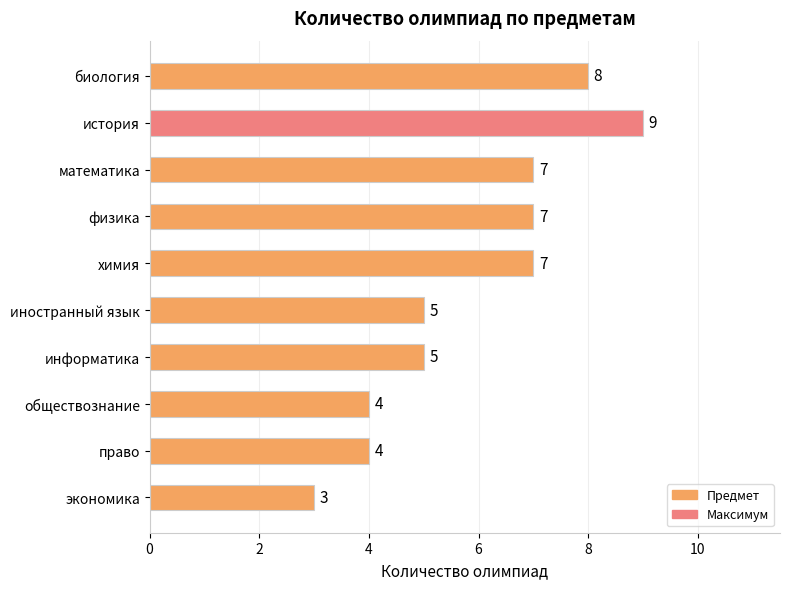

What is the approximate value at физика?

7